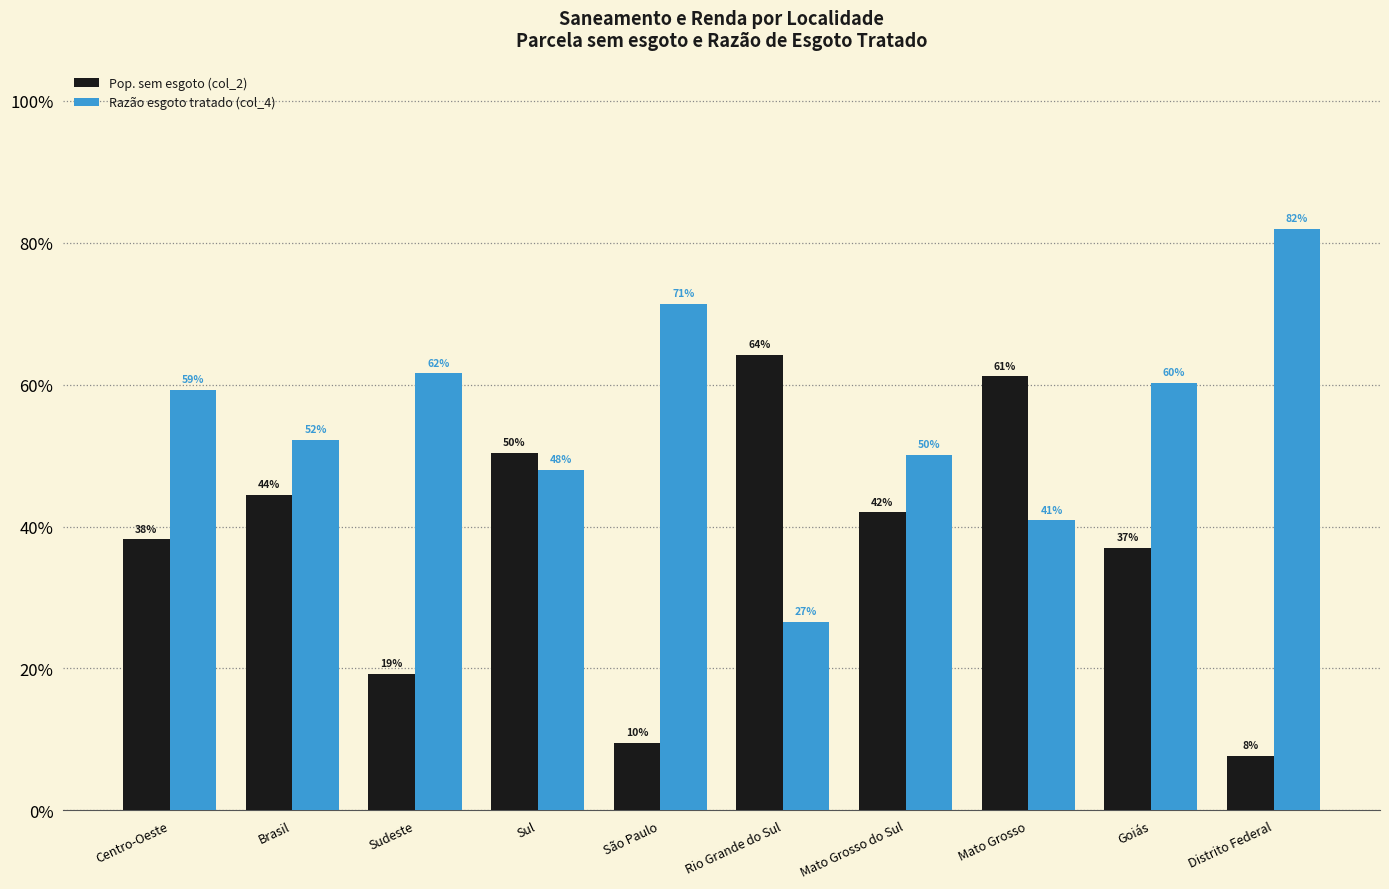

At how many categories does at least one series exceed 0?

10